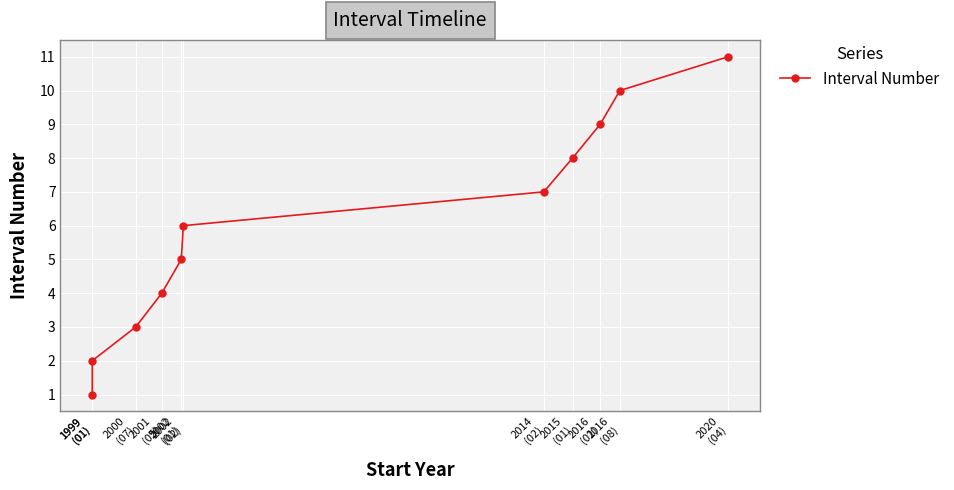

Rank the categories by value from highest to lowest.

2020
(04), 2016
(08), 2016
(01), 2015
(01), 2014
(02), 2002
(02), 2002
(01), 2001
(05), 2000
(07), 1999
(01), 1999
(01)